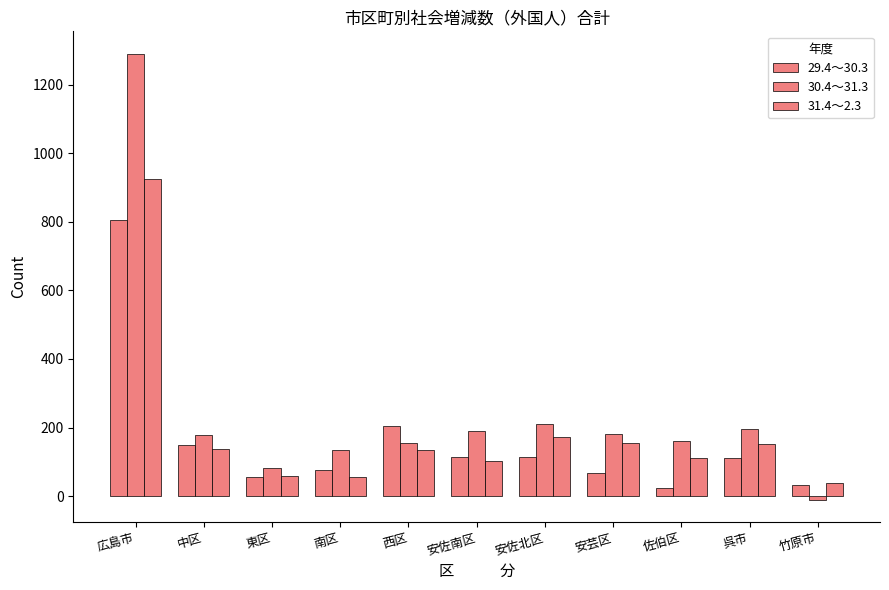

How many categories are shown in the chart?

11